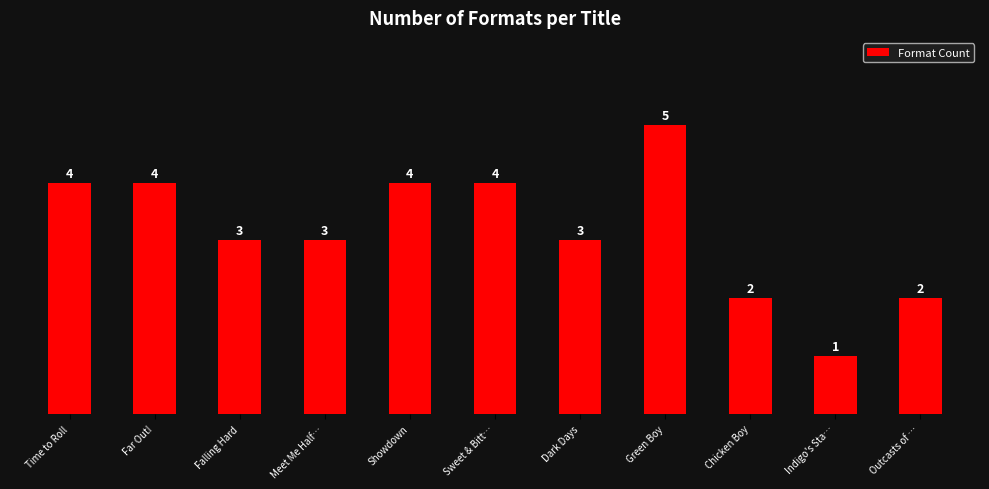

What is the change in value from Green Boy to Indigo's Sta…?

-4